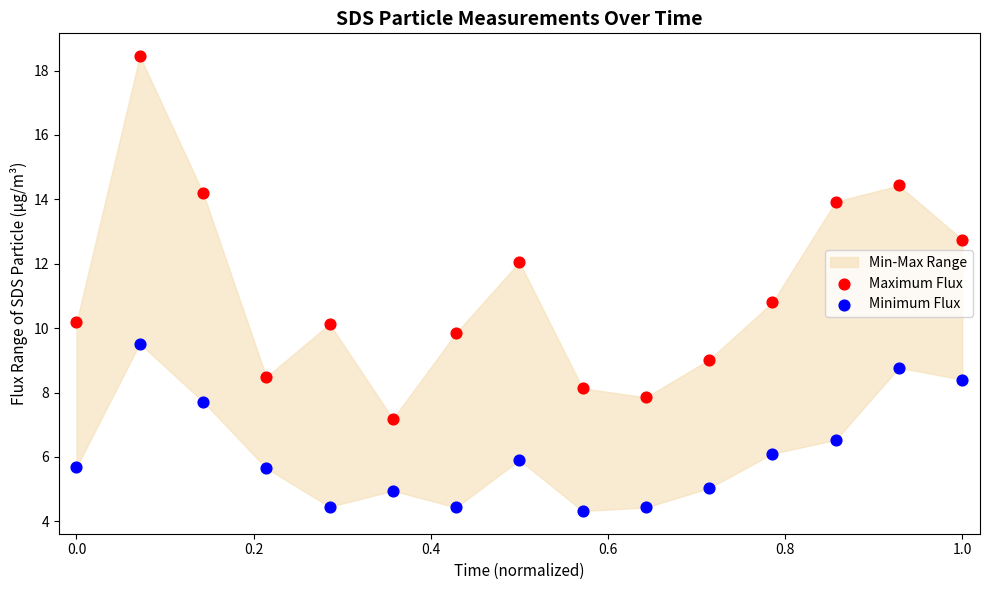

Which series has the largest Y range (max minus min)?

Maximum Flux